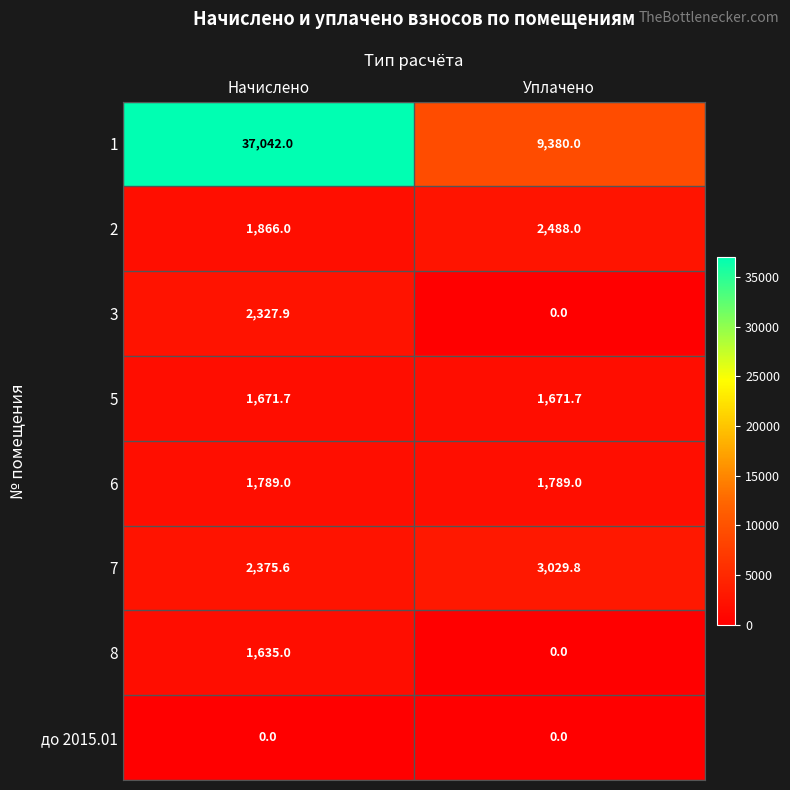

What is the maximum value for 1?

37042.0